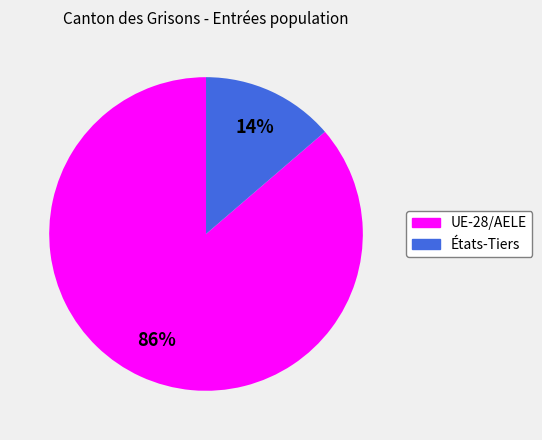

Which has a higher value, UE-28/AELE or États-Tiers?

UE-28/AELE